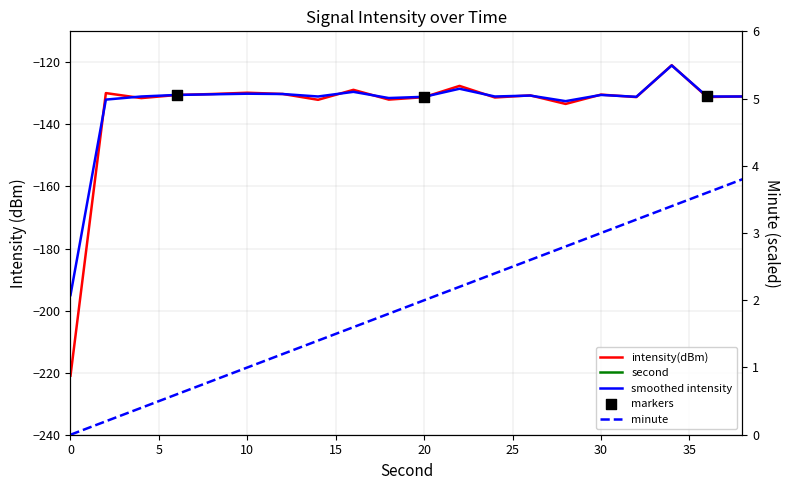

Which series contains the lowest Y value?

intensity(dBm)